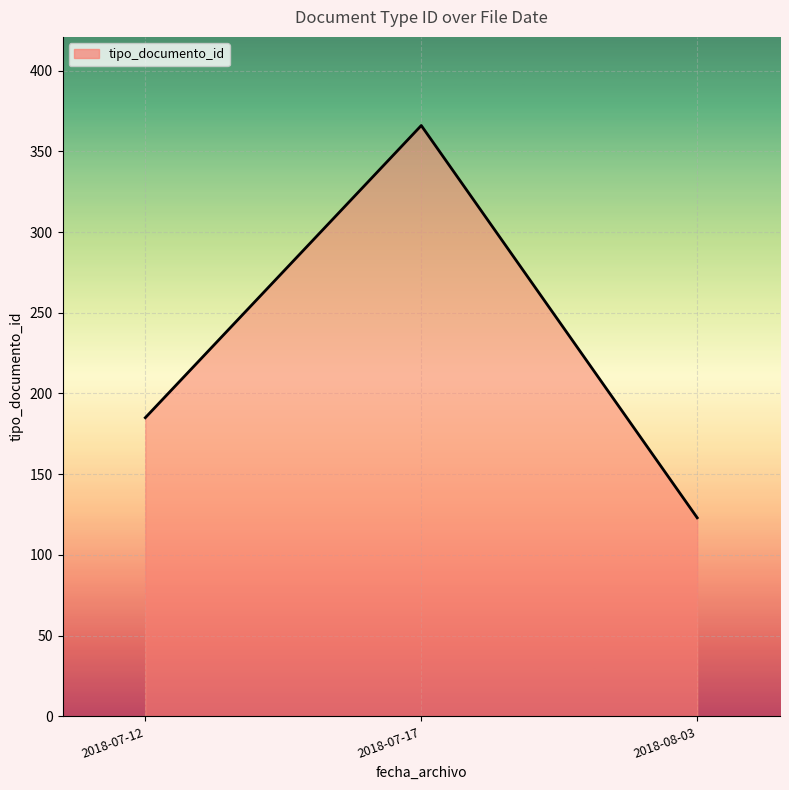

How many lines are shown in the chart?

1